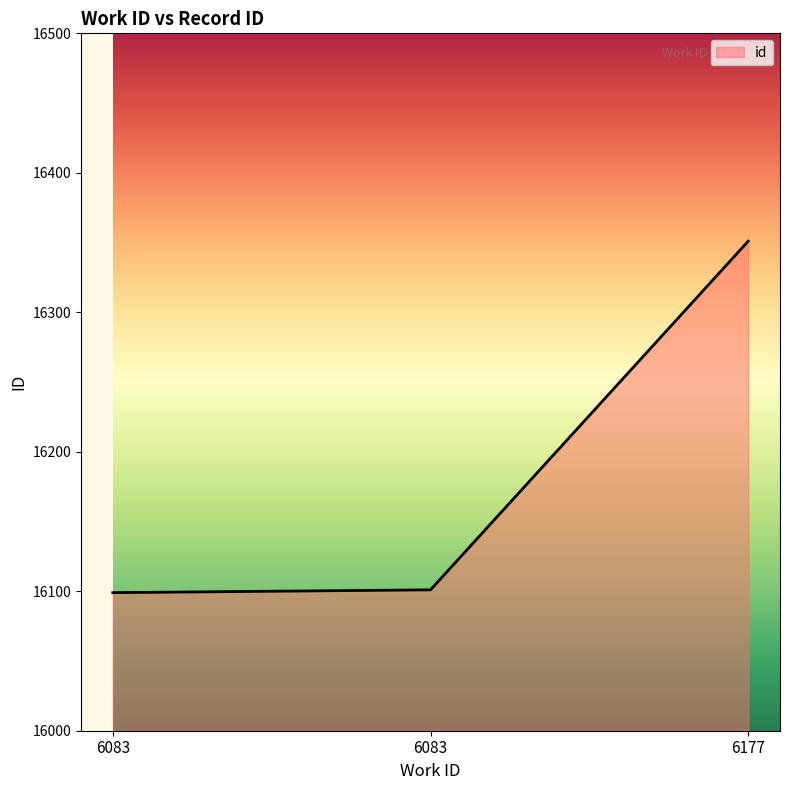

How many lines are shown in the chart?

1